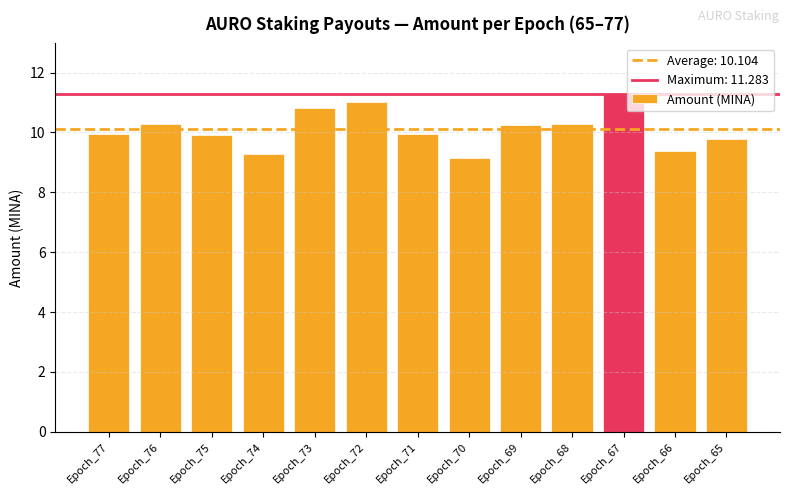

What is the sum of all values?

131.4